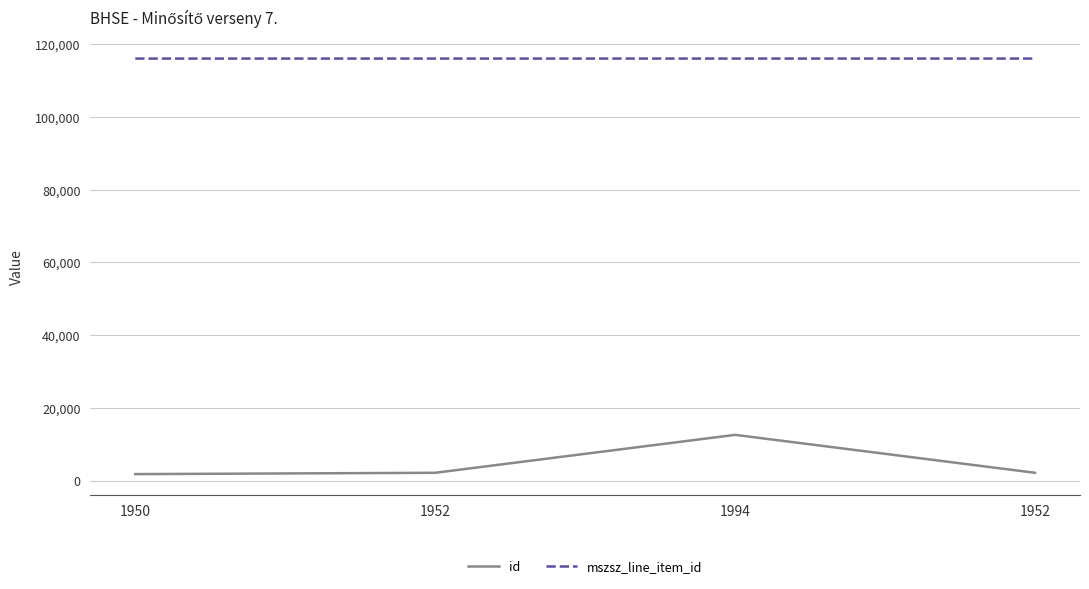

Rank the series by their maximum value, from lowest to highest.

id, mszsz_line_item_id